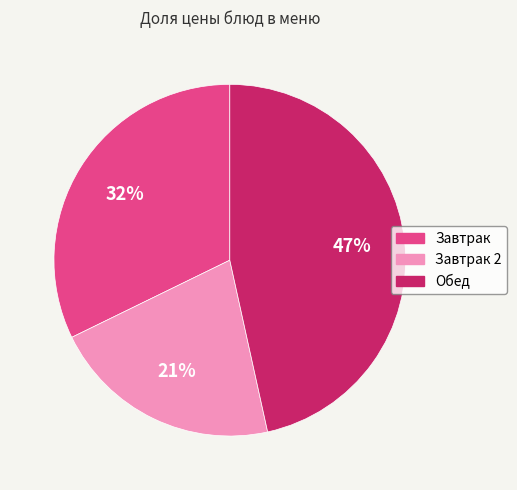

Does any single category account for the majority?

No